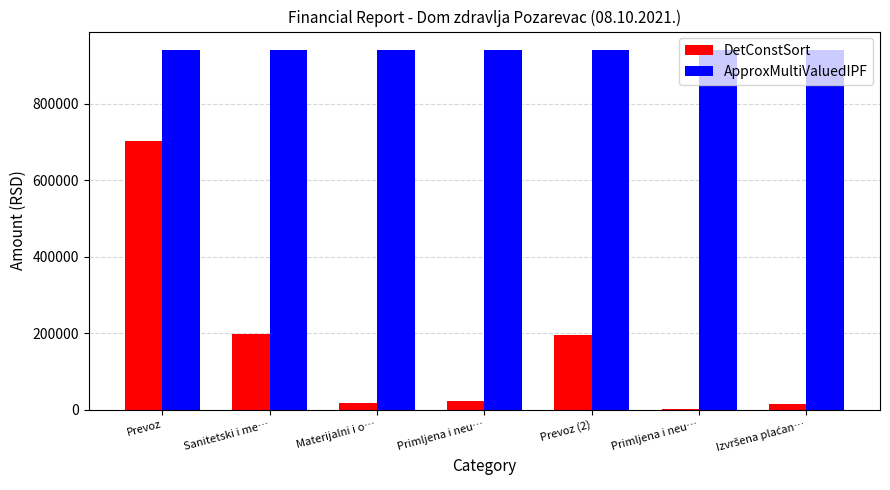

List the series in order of their peak value, lowest first.

DetConstSort, ApproxMultiValuedIPF